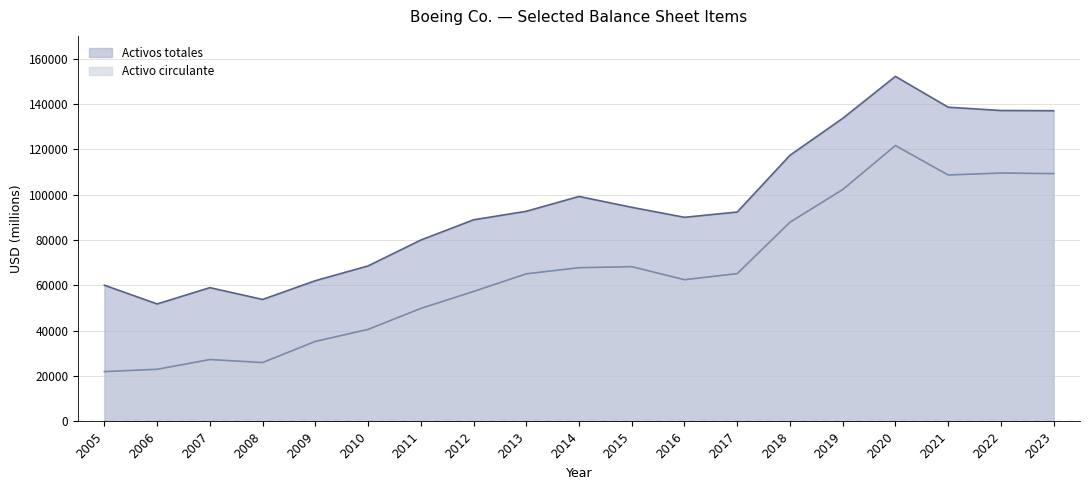

Reading left to right, transcribe all the data shown in this chart.

Activo circulante: 2005=21968	2006=22983	2007=27280	2008=25964	2009=35275	2010=40572	2011=49810	2012=57309	2013=65074	2014=67785	2015=68234	2016=62488	2017=65161	2018=87830	2019=102229	2020=121642	2021=108666	2022=109523	2023=109275
Activos totales: 2005=60058	2006=51794	2007=58986	2008=53779	2009=62053	2010=68565	2011=79986	2012=88896	2013=92663	2014=99198	2015=94408	2016=89997	2017=92333	2018=117359	2019=133625	2020=152136	2021=138552	2022=137100	2023=137012